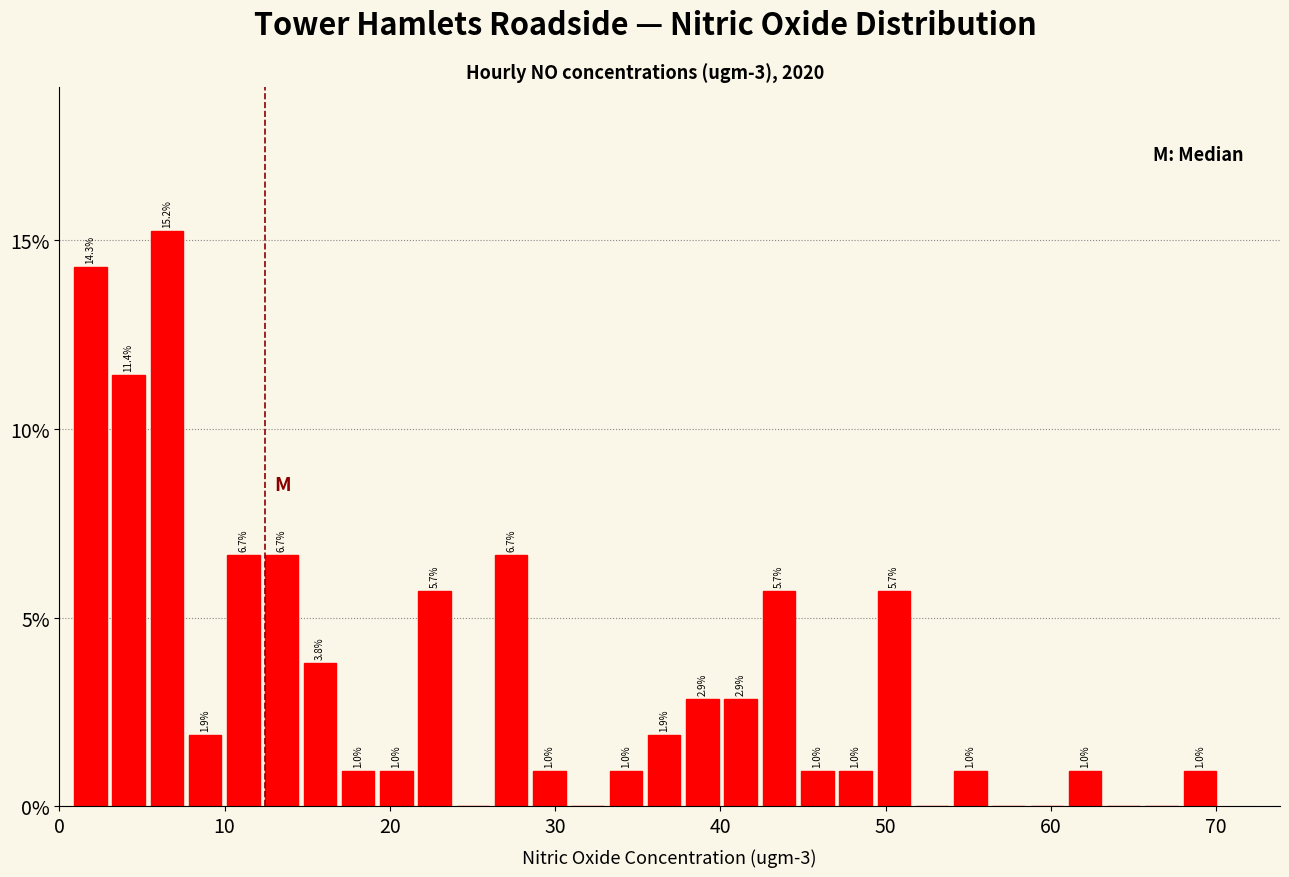

Read against the x-axis, roughly where is the centre of the tallest bar?

7